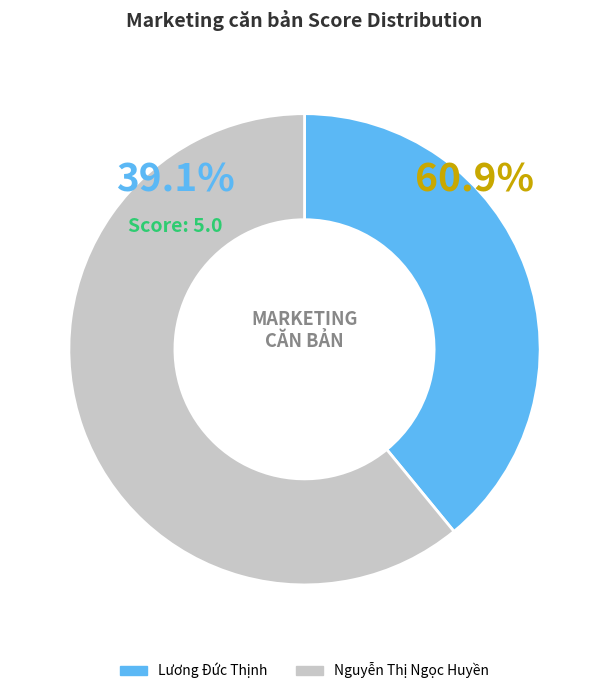

To the nearest percent, what is the combined percentage of Nguyễn Thị Ngọc Huyền and Lương Đức Thịnh?

100%